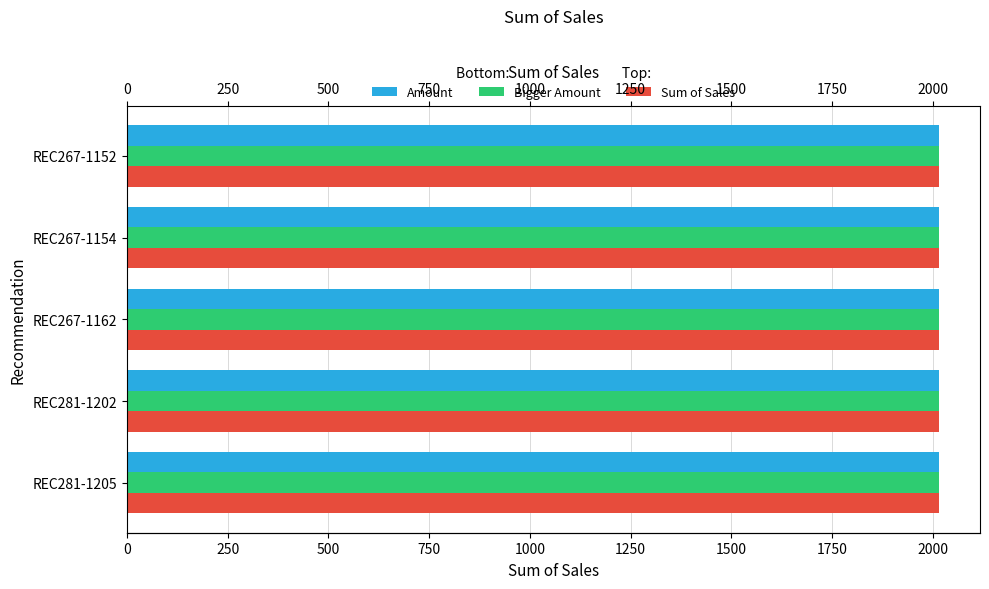

What is the highest value of the Amount series?

2016